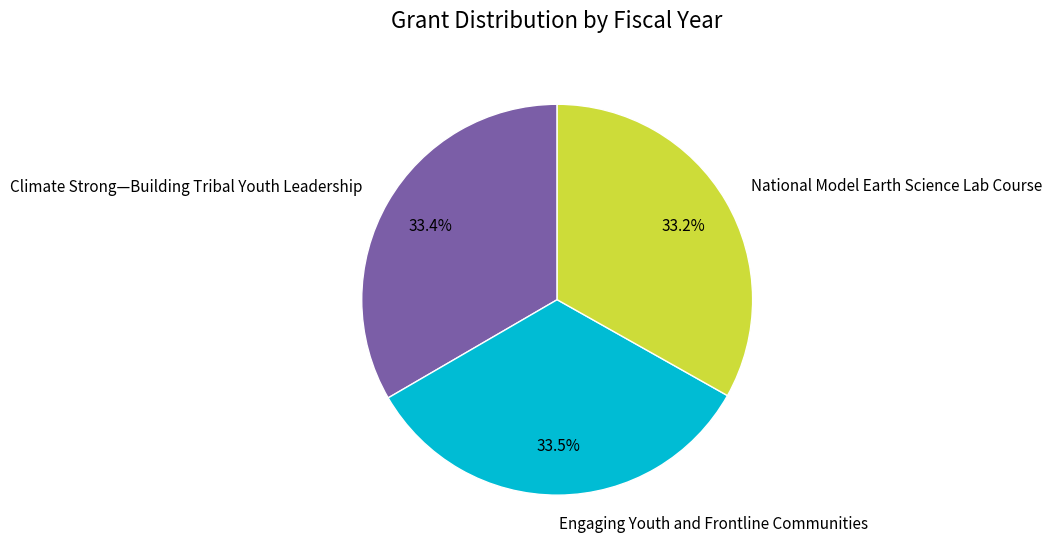

Do Engaging Youth and Frontline Communities and National Model Earth Science Lab Course together represent more than half of the pie?

Yes